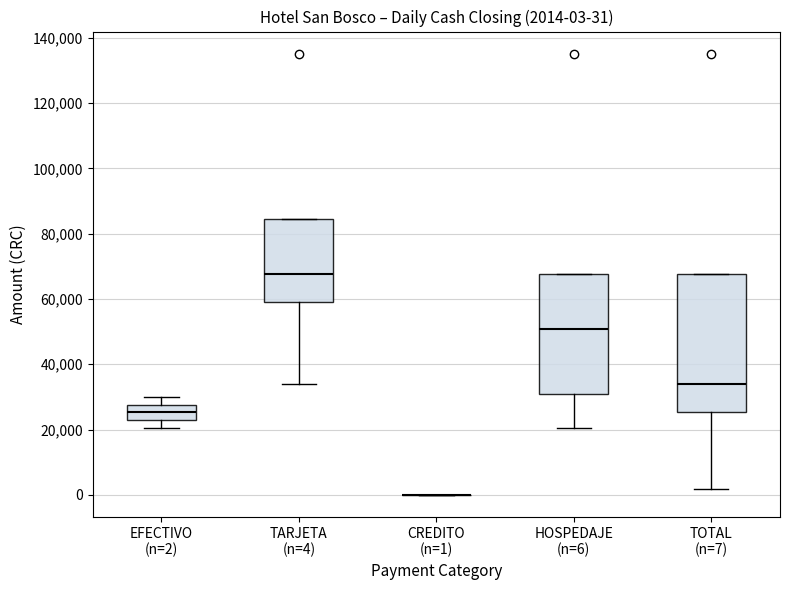

Comparing the boxes themselves (not the whiskers), which one is the tallest?

TOTAL (n=7)